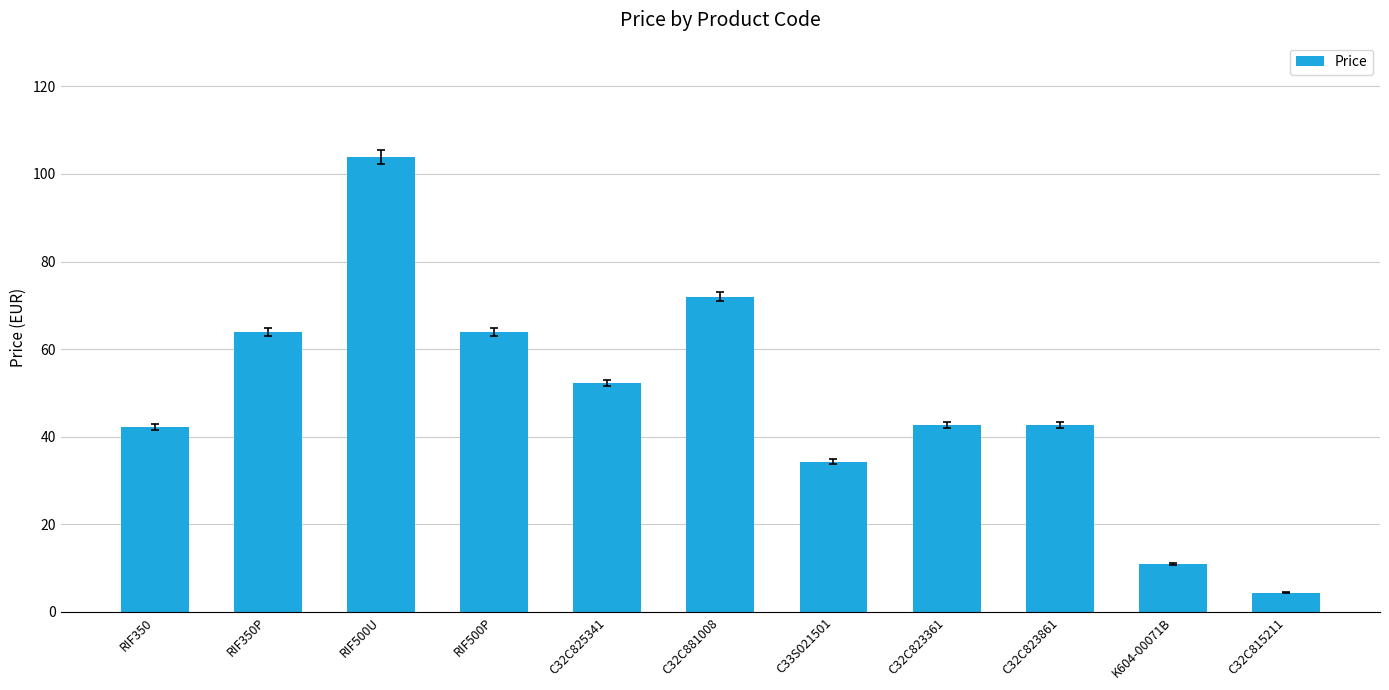

What is the minimum value shown in the chart?

4.4